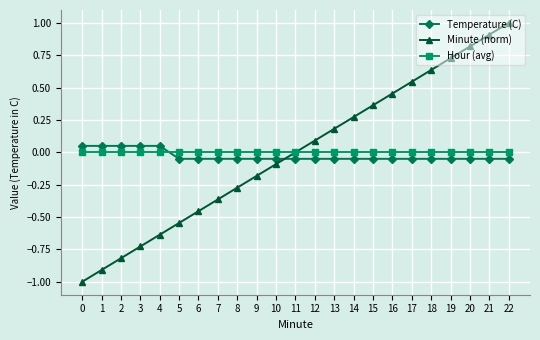

What is the difference between the highest and lowest values at 2?

0.9